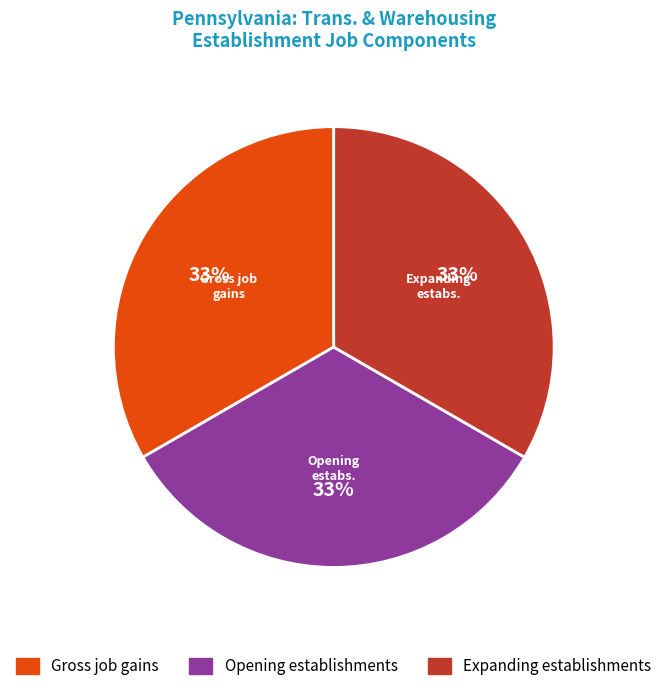

Is there a majority slice in this chart?

No